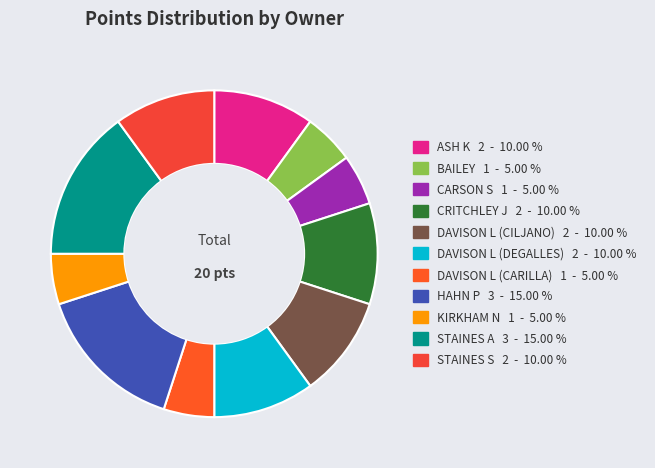

To the nearest percent, what is the difference between the STAINES A and DAVISON L (DEGALLES) slice percentages?

5%